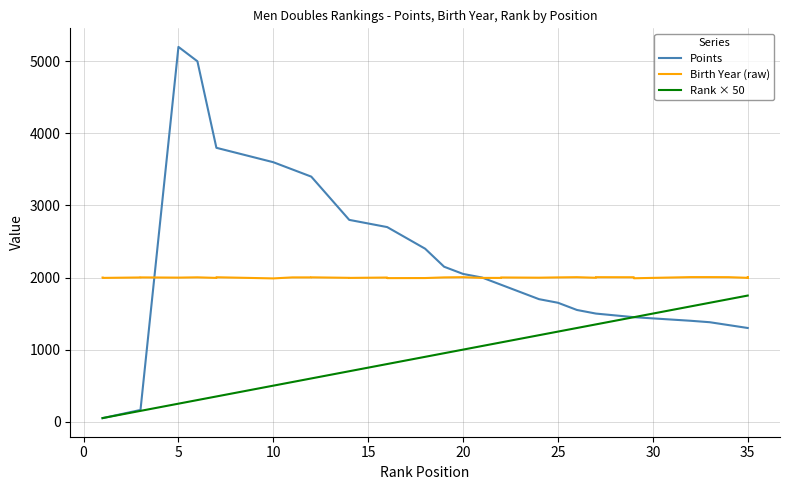

How many intersections are there between Points and Birth Year (raw)?

2